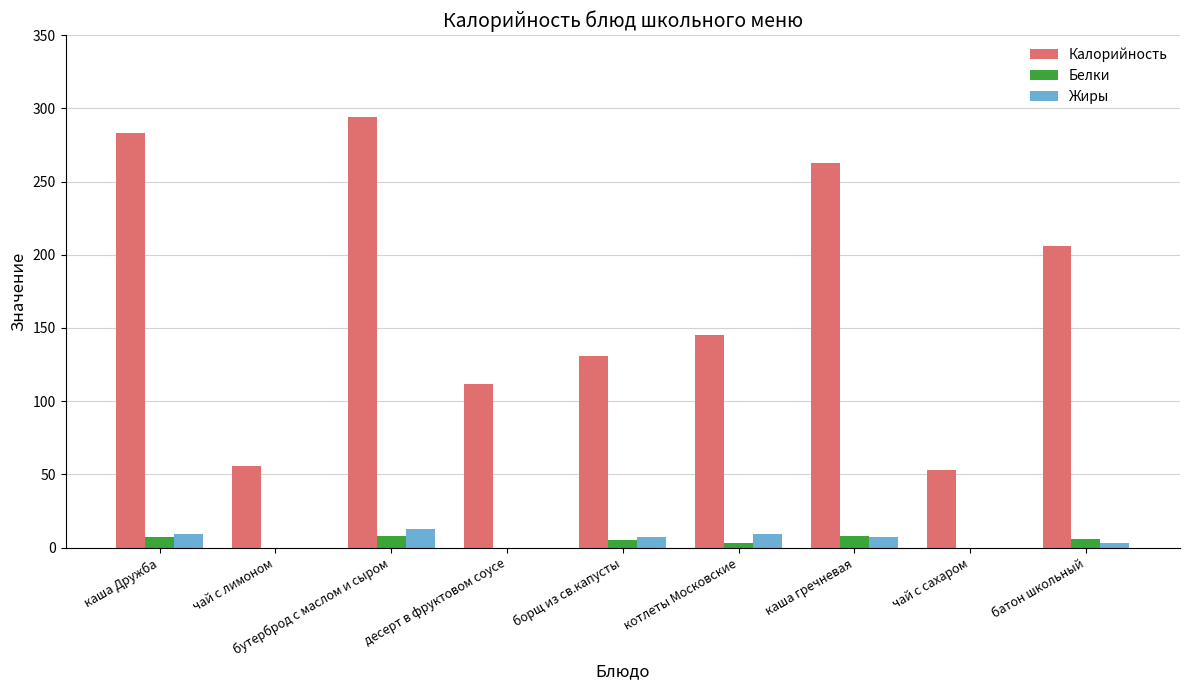

True or false: Калорийность has a value of 140 at каша Дружба.

False